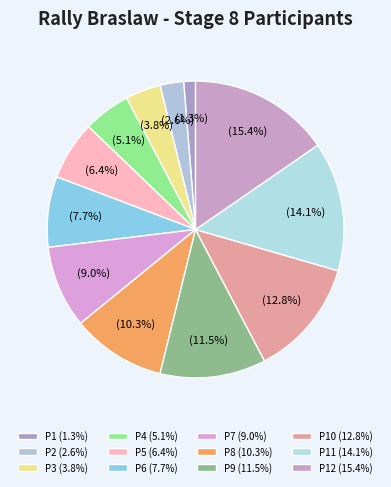

How many slices are in this pie chart?

12